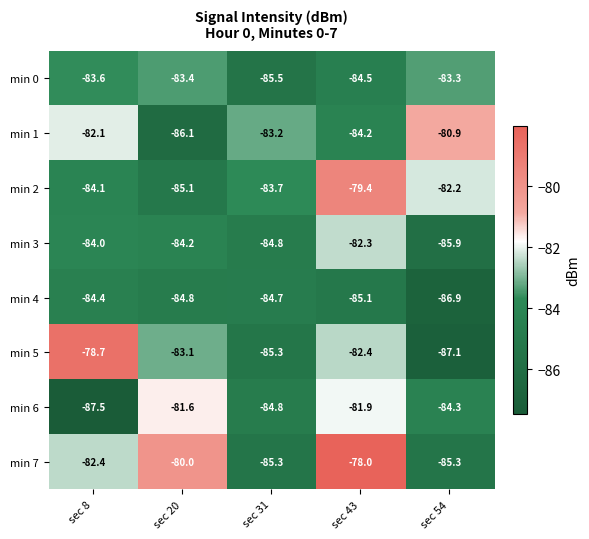

Which category has the highest value across all series?

sec 43